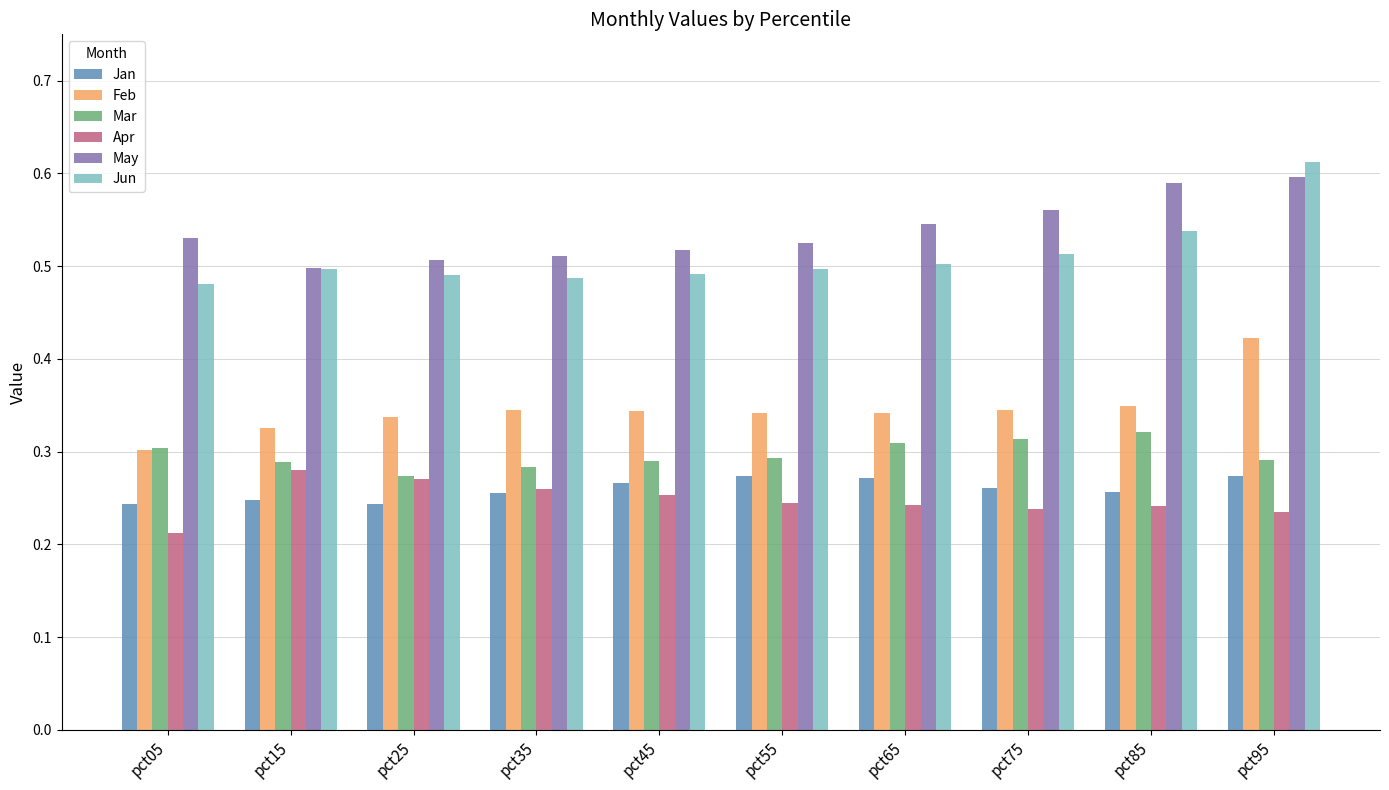

Which series has the largest range (max minus min)?

Jun